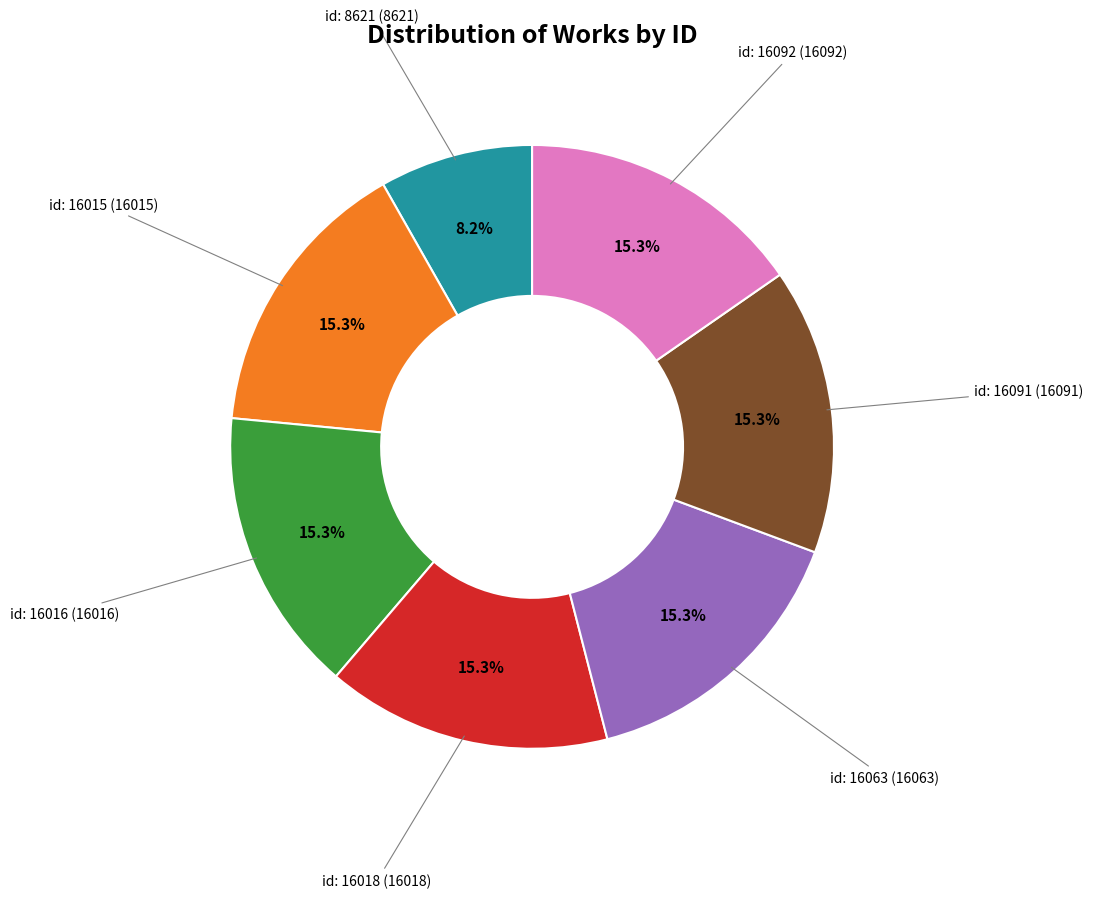

Is there a majority slice in this chart?

No